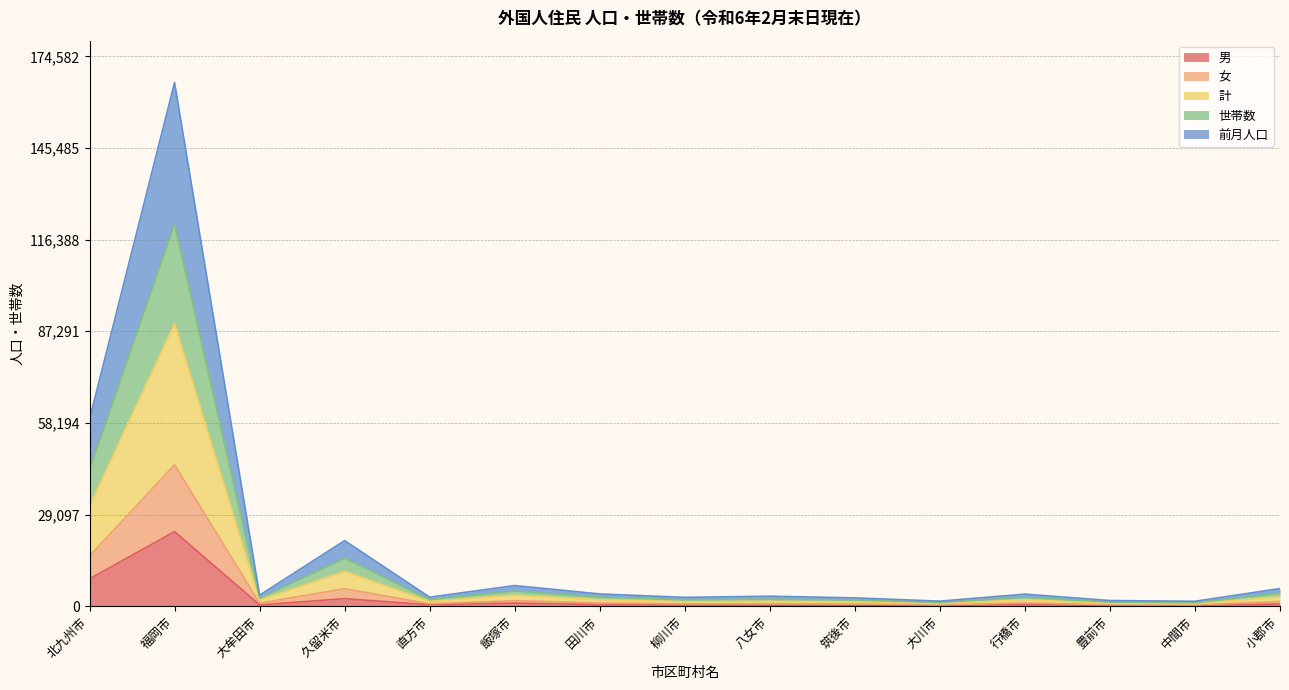

What is the smallest value displayed?

203